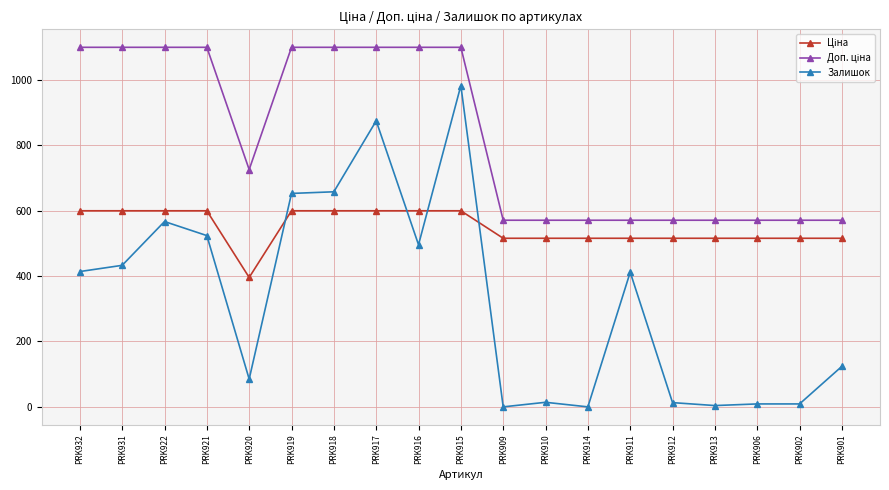

Which series has the widest spread of values?

Залишок